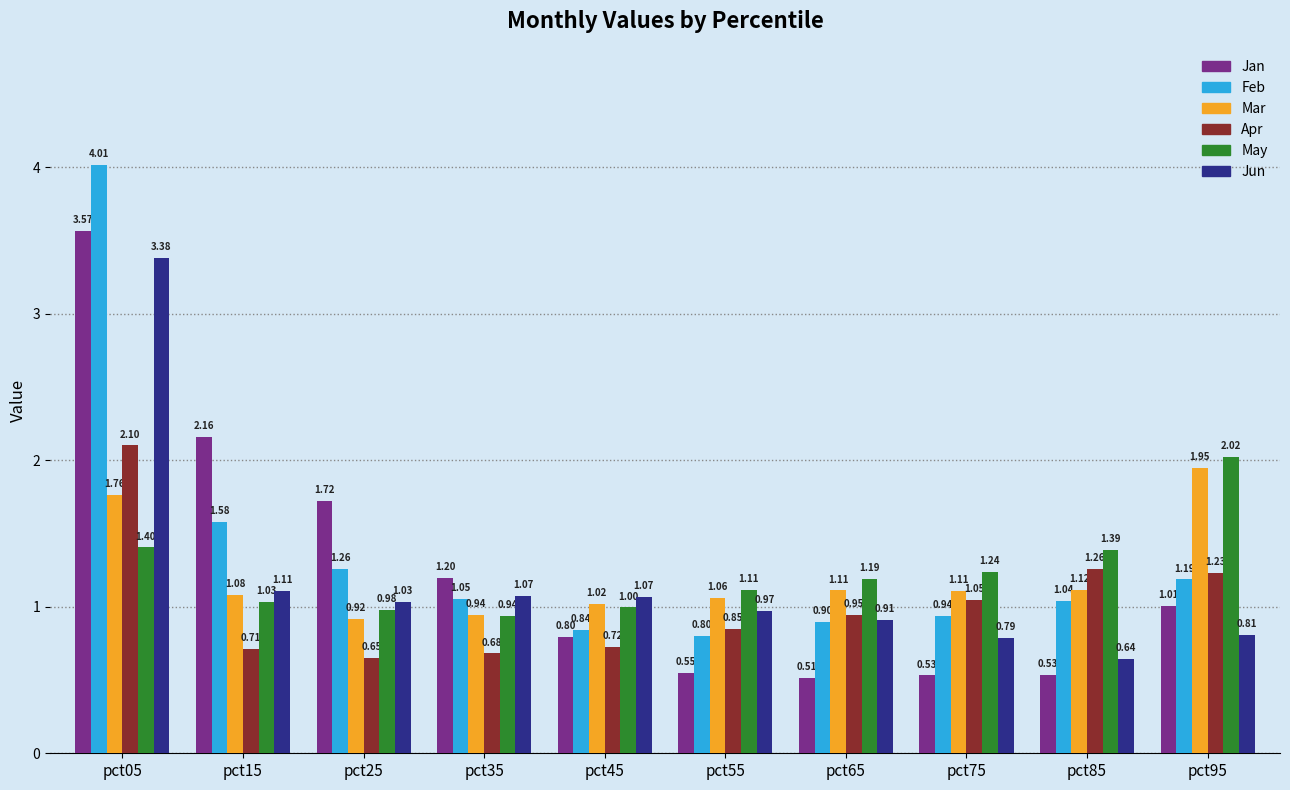

Where does the May series first go above 1?

pct05